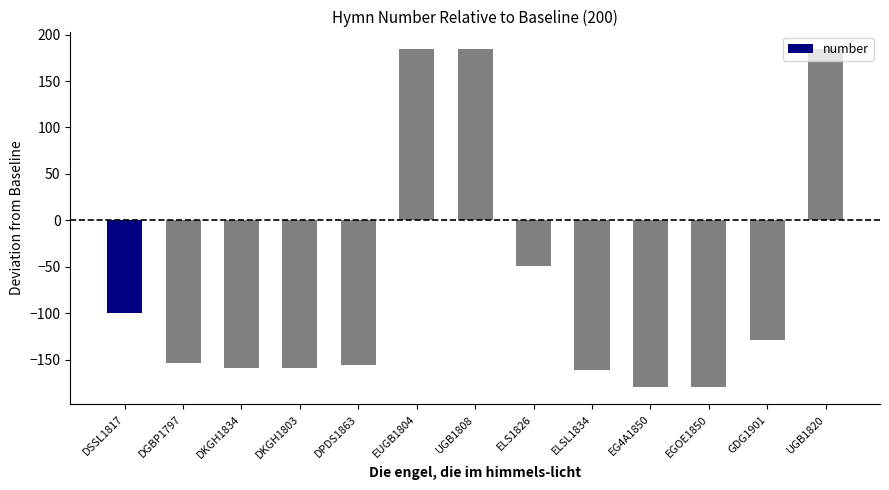

What is the difference between the values at DPDS1863 and DKGH1803?

3